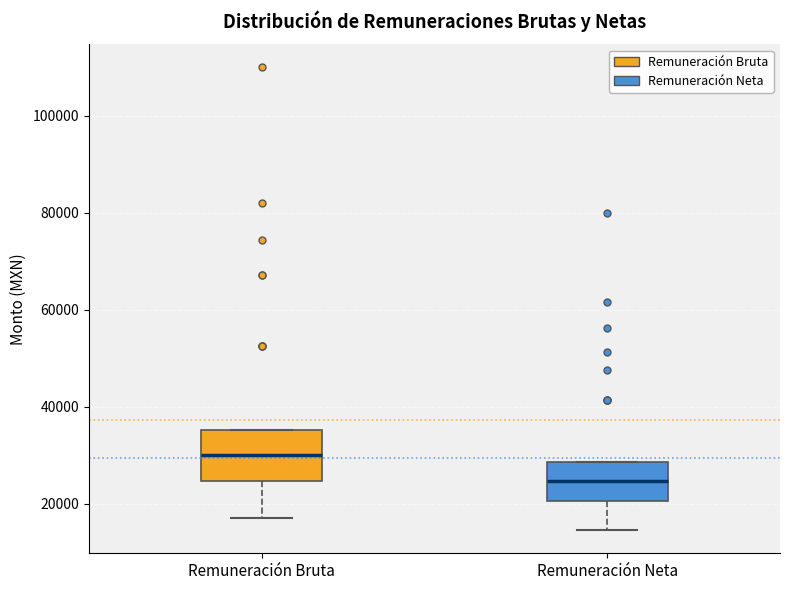

Which box is the tallest, from its lower edge to its upper edge?

Remuneración Bruta